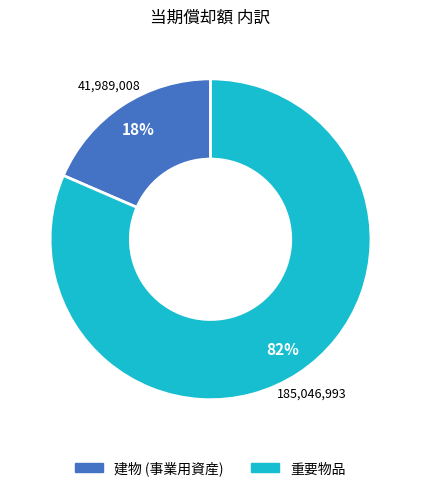

Which category has the biggest portion of the pie?

重要物品